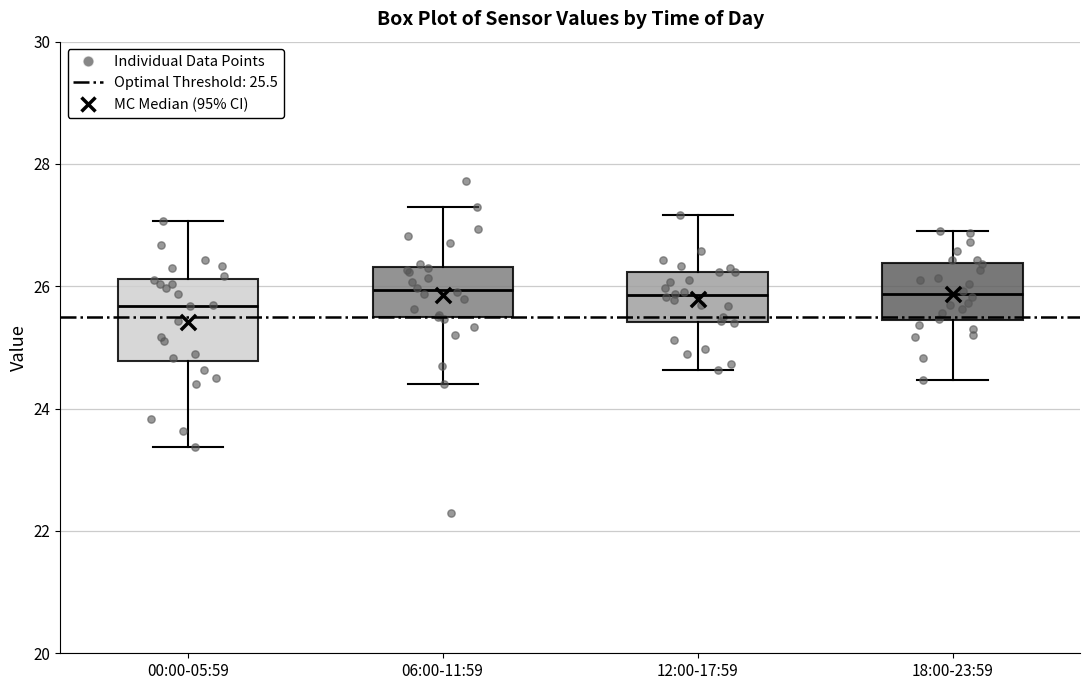

Comparing the boxes themselves (not the whiskers), which one is the tallest?

00:00-05:59